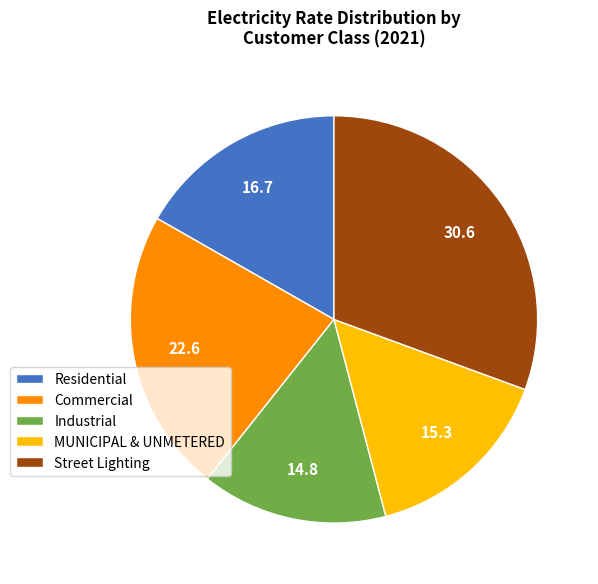

Rank the categories by value from highest to lowest.

Street Lighting, Commercial, Residential, MUNICIPAL & UNMETERED, Industrial